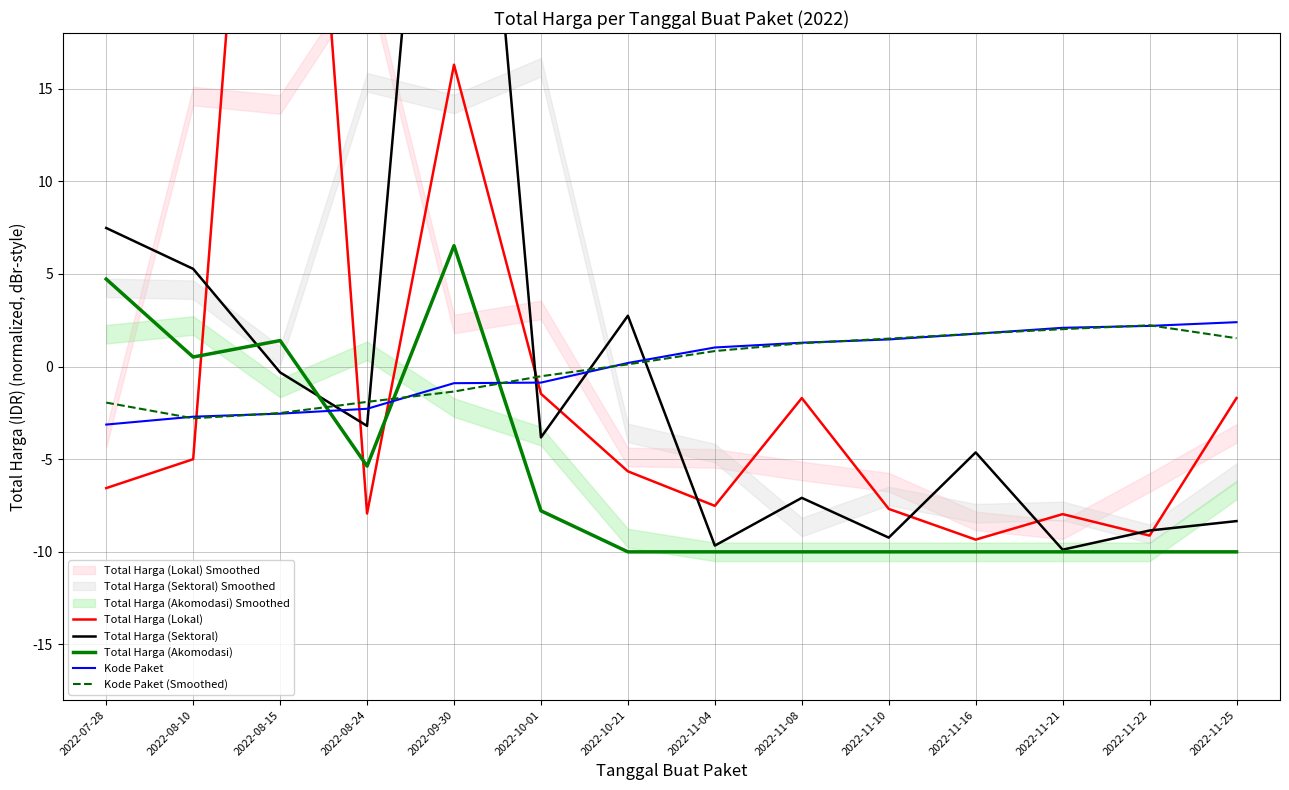

What is the value of the Kode Paket point at the 6th from the left?

-0.9